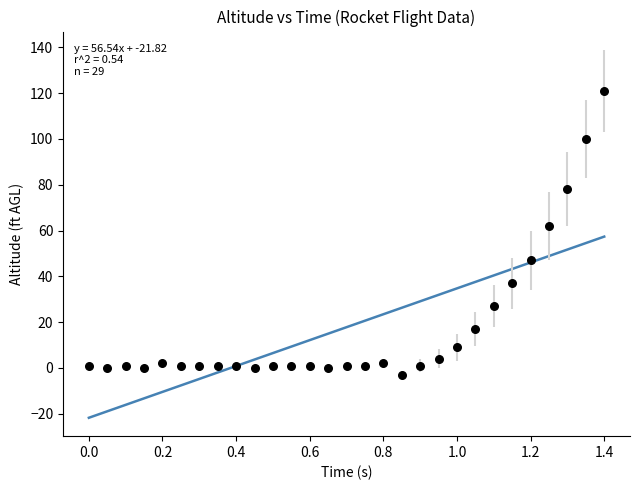

What is the range of Y values (max minus min)?

124